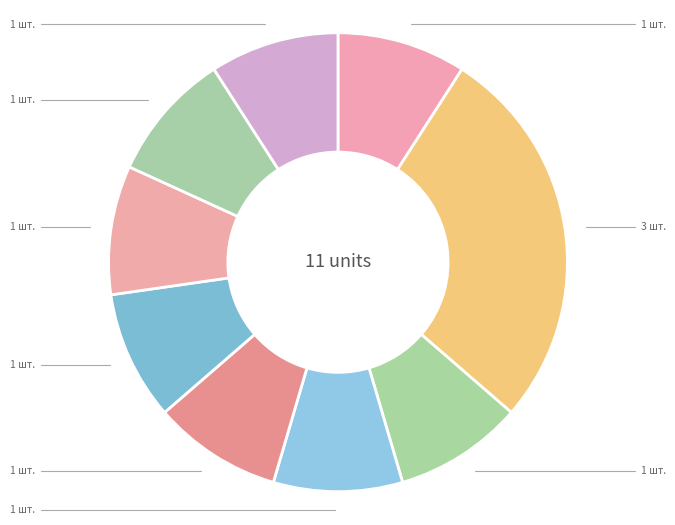

How many segments does this pie chart have?

9